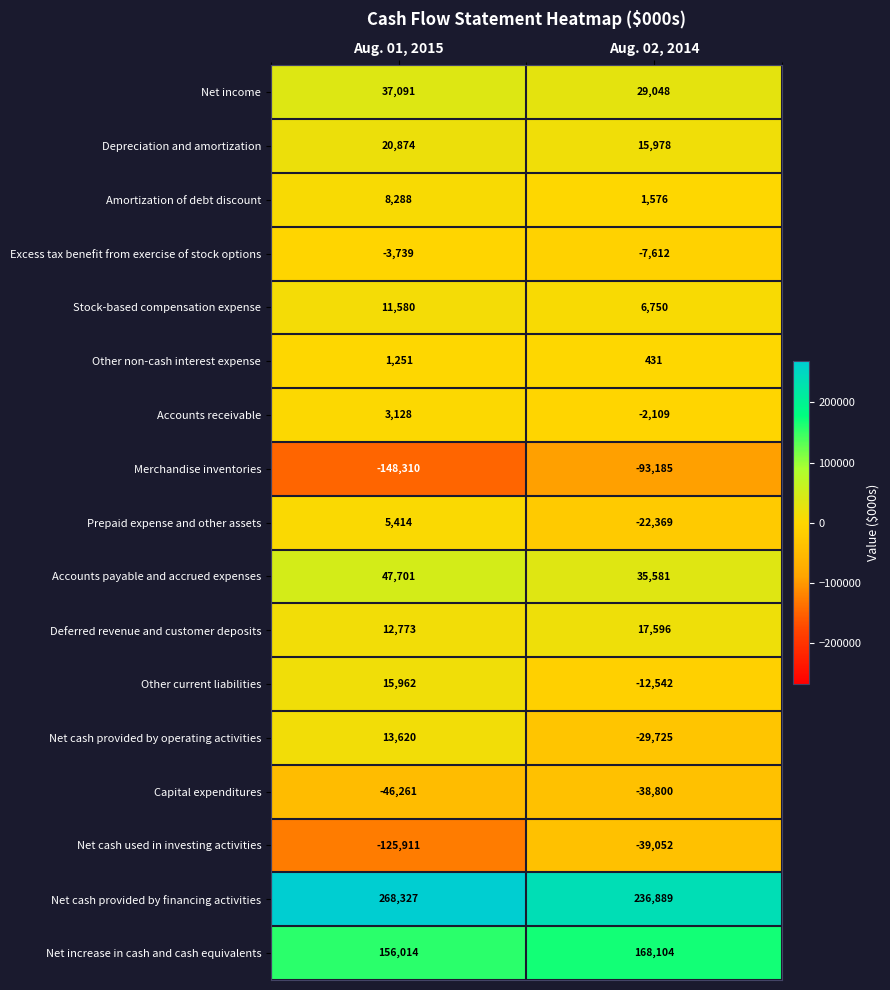

Rank the series by their maximum value, from highest to lowest.

Net cash provided by financing activities, Net increase in cash and cash equivalents, Accounts payable and accrued expenses, Net income, Depreciation and amortization, Deferred revenue and customer deposits, Other current liabilities, Net cash provided by operating activities, Stock-based compensation expense, Amortization of debt discount, Prepaid expense and other assets, Accounts receivable, Other non-cash interest expense, Excess tax benefit from exercise of stock options, Capital expenditures, Net cash used in investing activities, Merchandise inventories